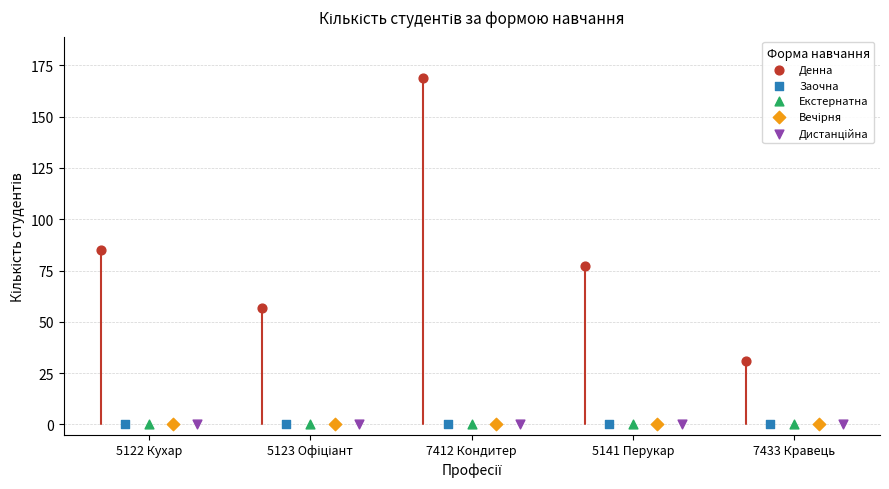

Which series contains the highest Y value?

Денна